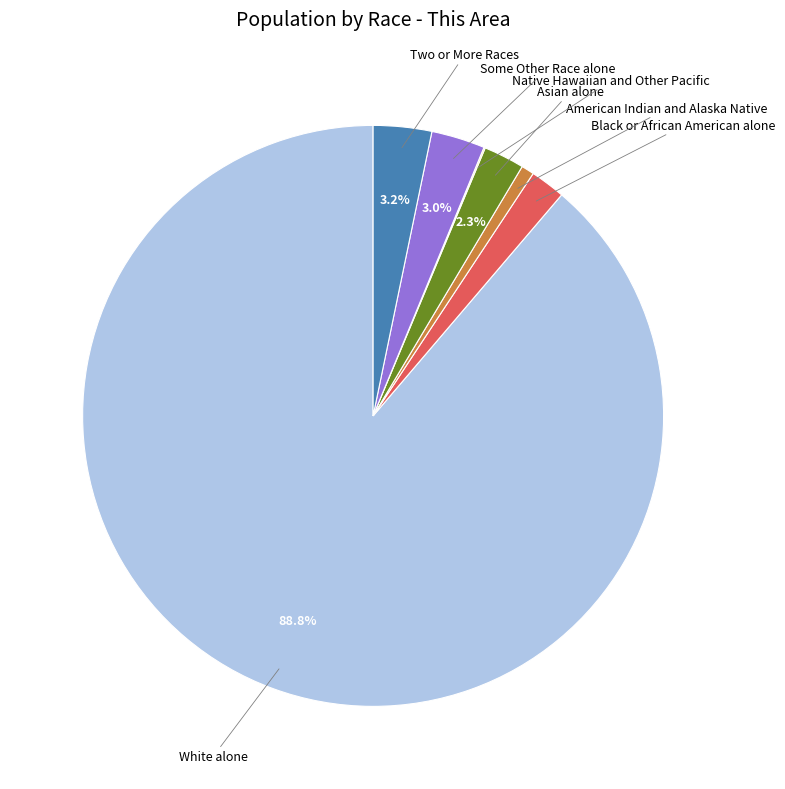

To the nearest percent, what is the average slice percentage?

14%